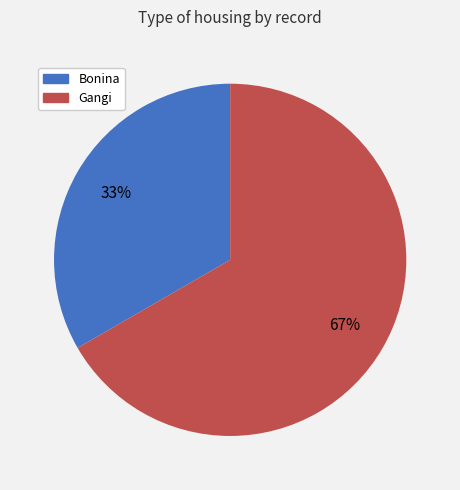

Does Bonina account for over 50% of the chart?

No